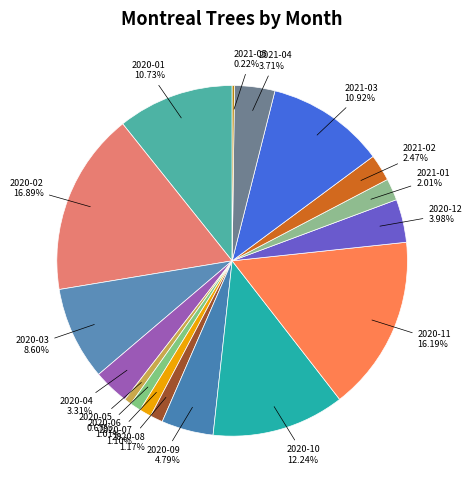

True or false: 2020-05 accounts for 1% of the total.

True